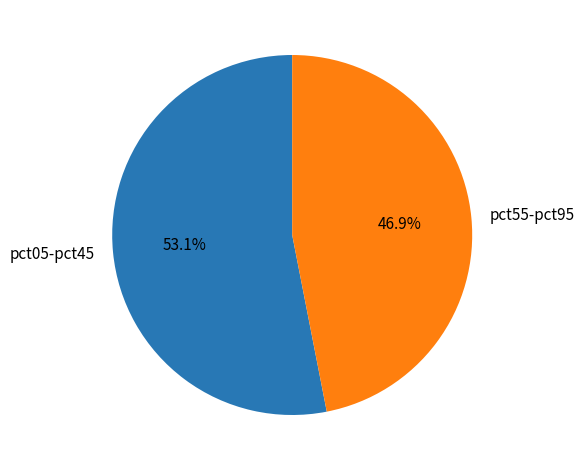

What is the majority slice?

pct05-pct45